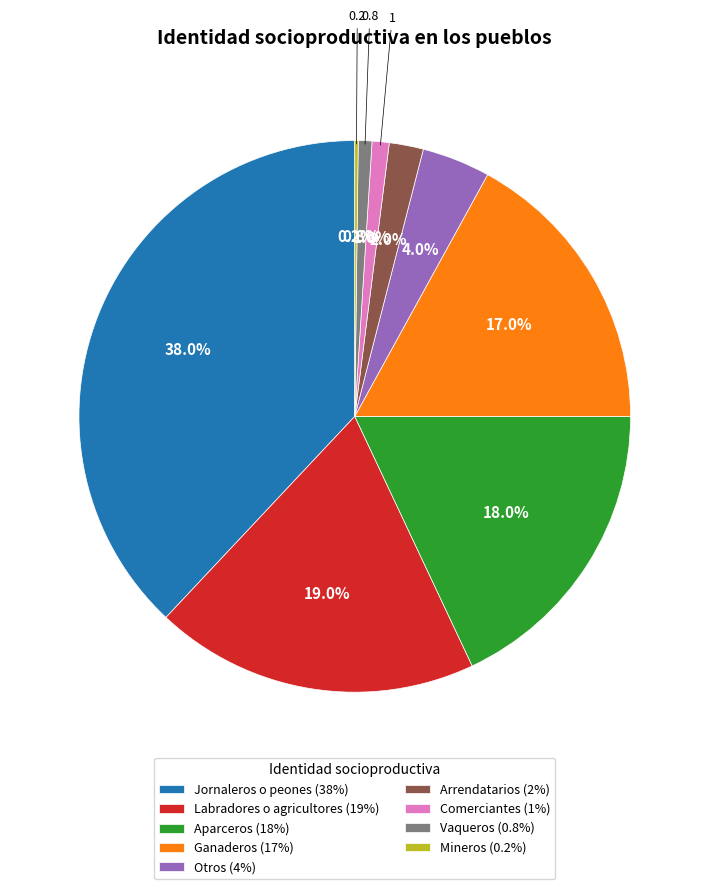

Is it true that Ganaderos is 17% of the pie?

True